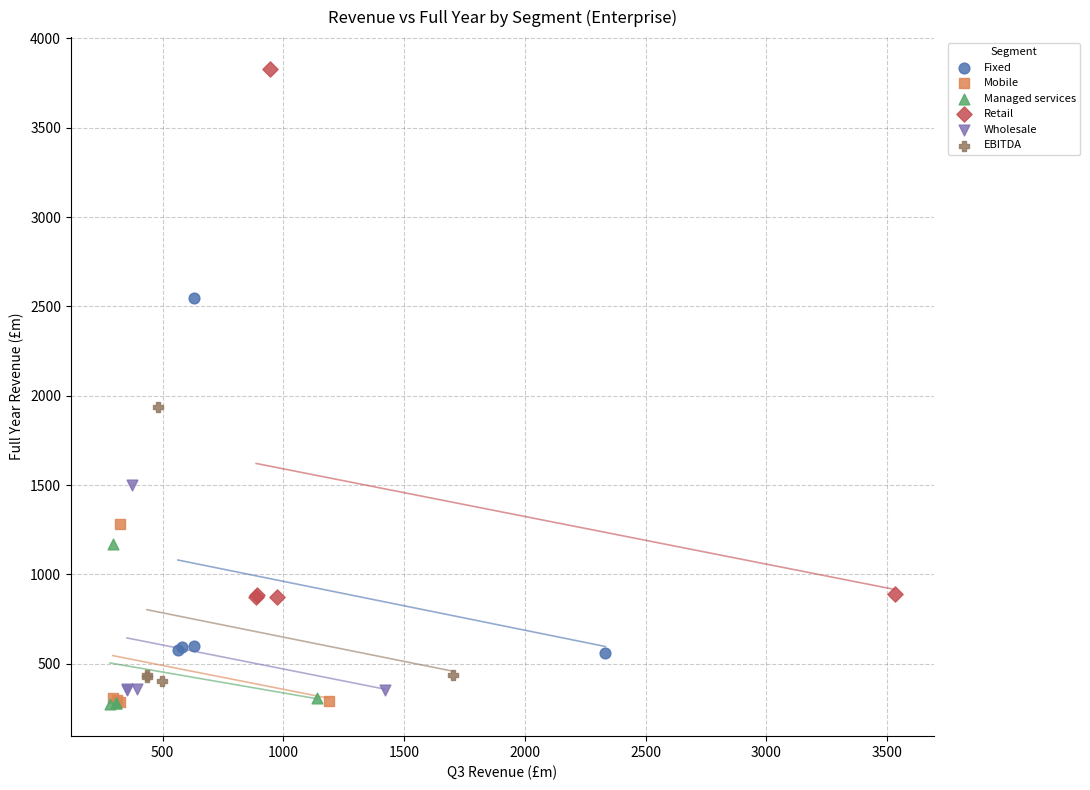

Which series reaches the maximum Y coordinate?

Retail